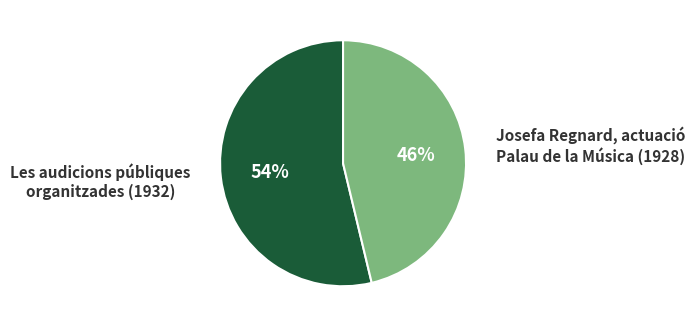

To the nearest percent, what is the average slice percentage?

50%